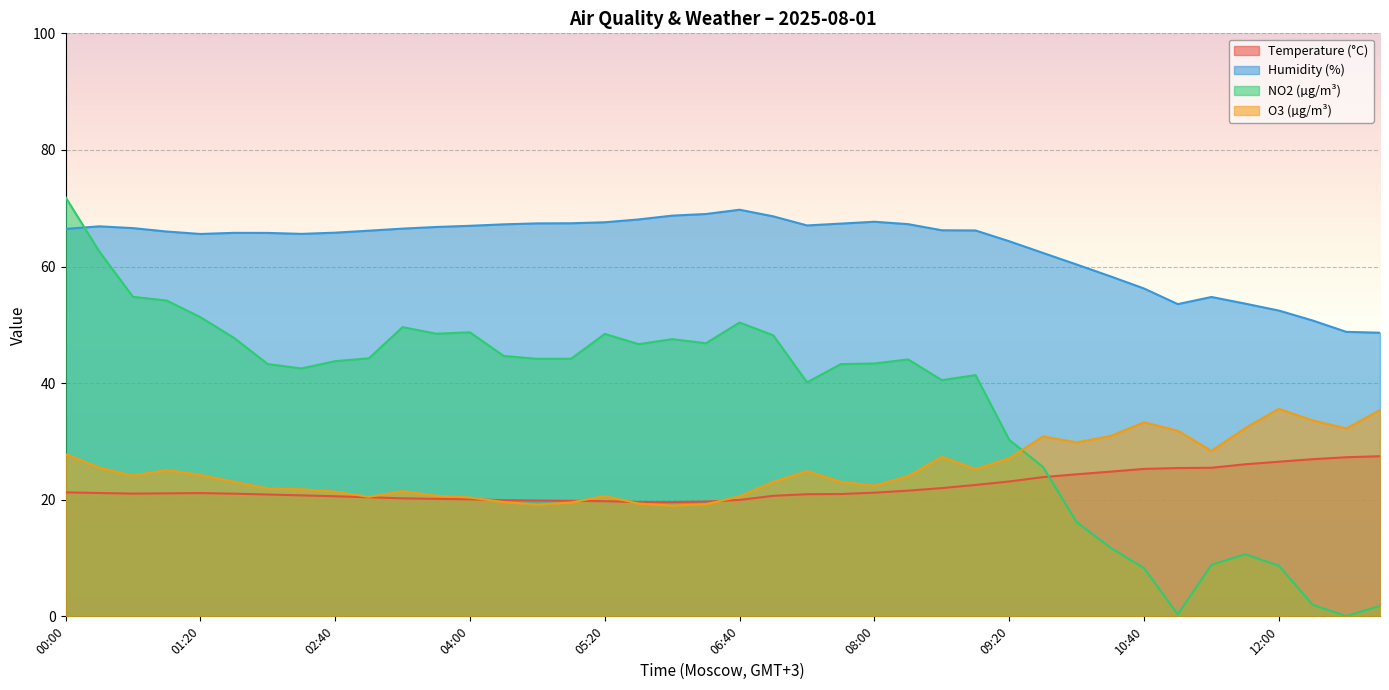

At which category does the chart reach its minimum across all series?

12:40